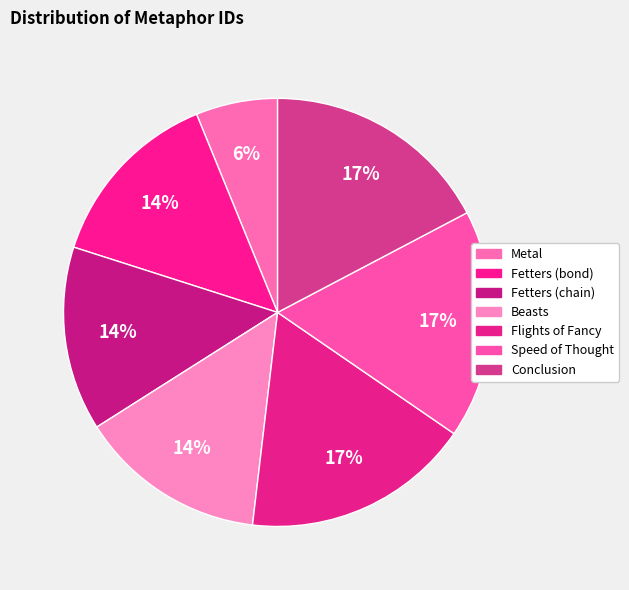

Is the sum of Metal and Conclusion greater than half?

No